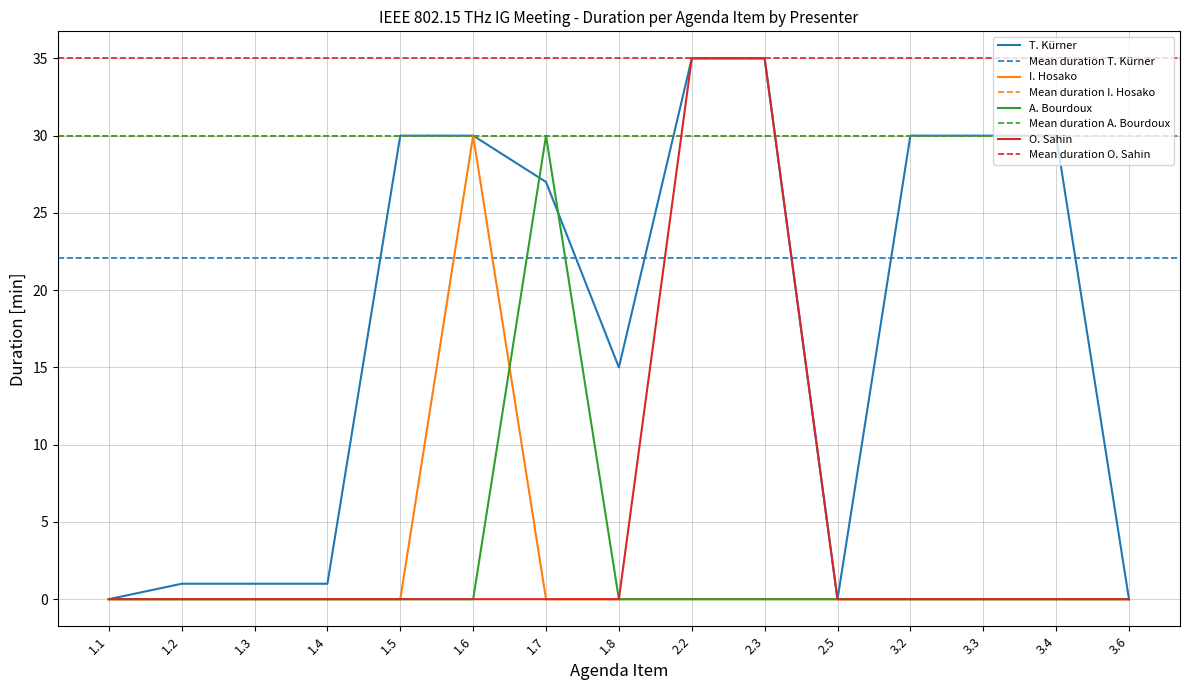

What value does the O. Sahin series have at 2.3?

35